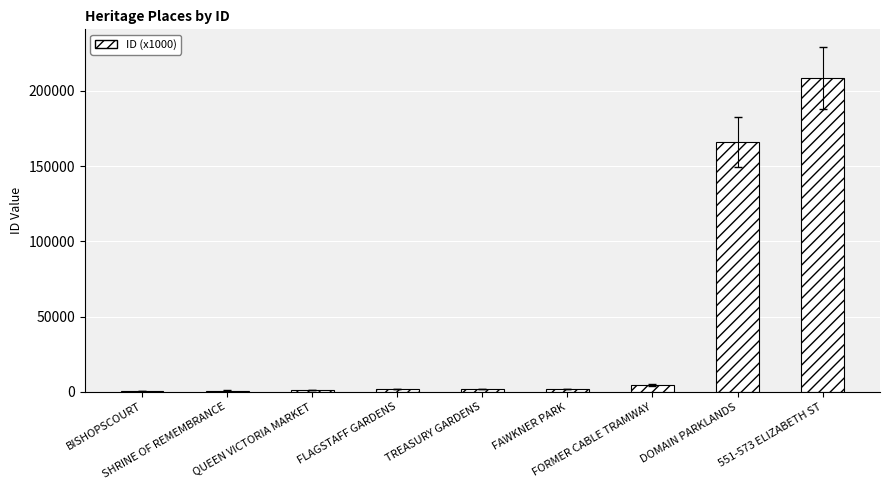

What is the sum of all values?

387114